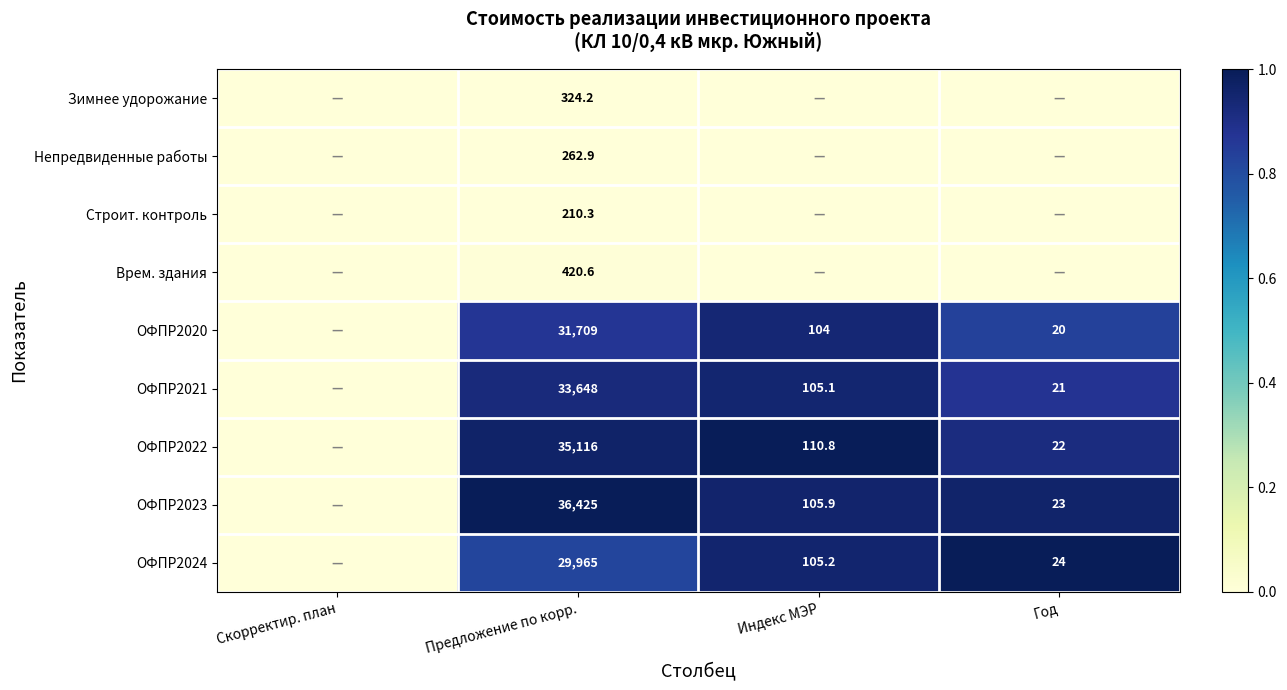

Is the value of Строит. контроль at Предложение по корр. greater than the value of Зимнее удорожание at Предложение по корр.?

No